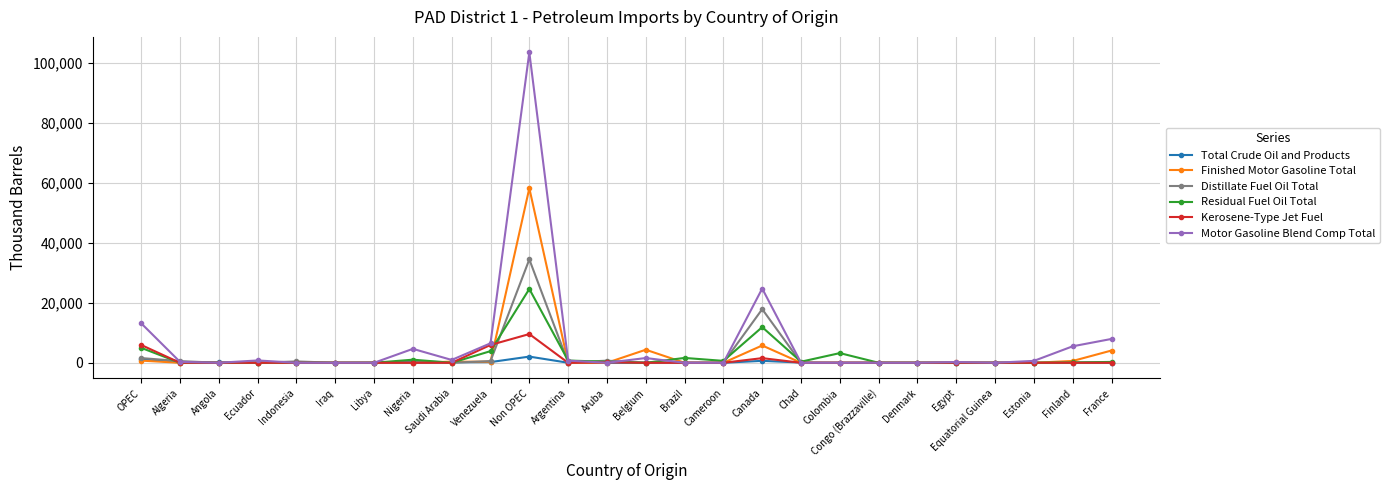

What is the label of the 3rd point from the left?

Angola